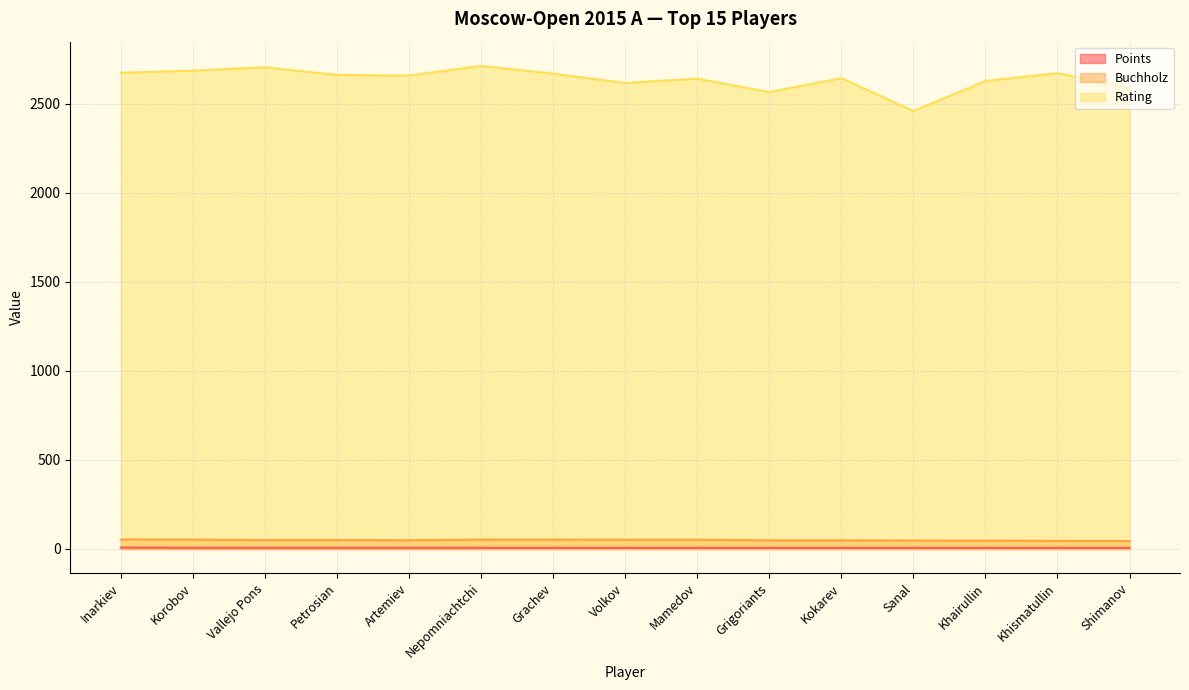

True or false: Rating and Buchholz cross at least once.

False